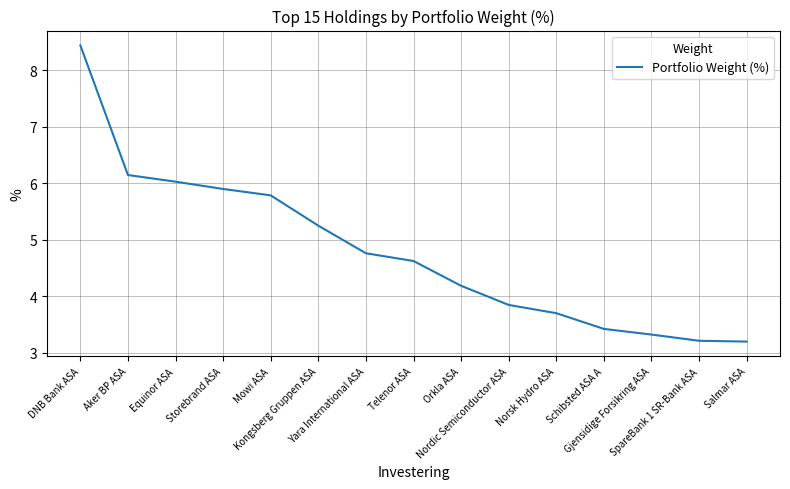

What is the difference between the second highest and second lowest values?

2.9